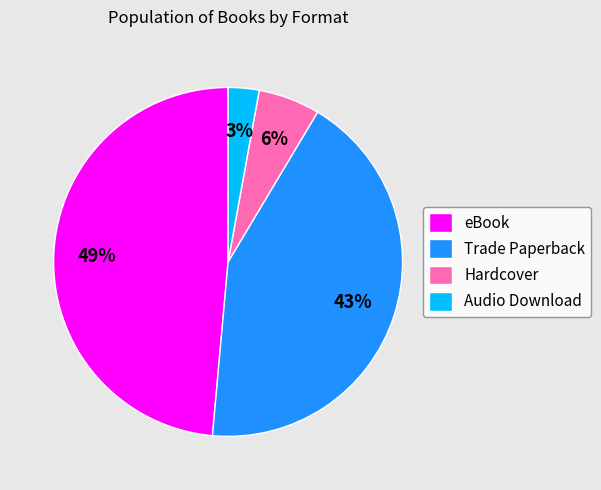

Between eBook and Audio Download, which is larger?

eBook